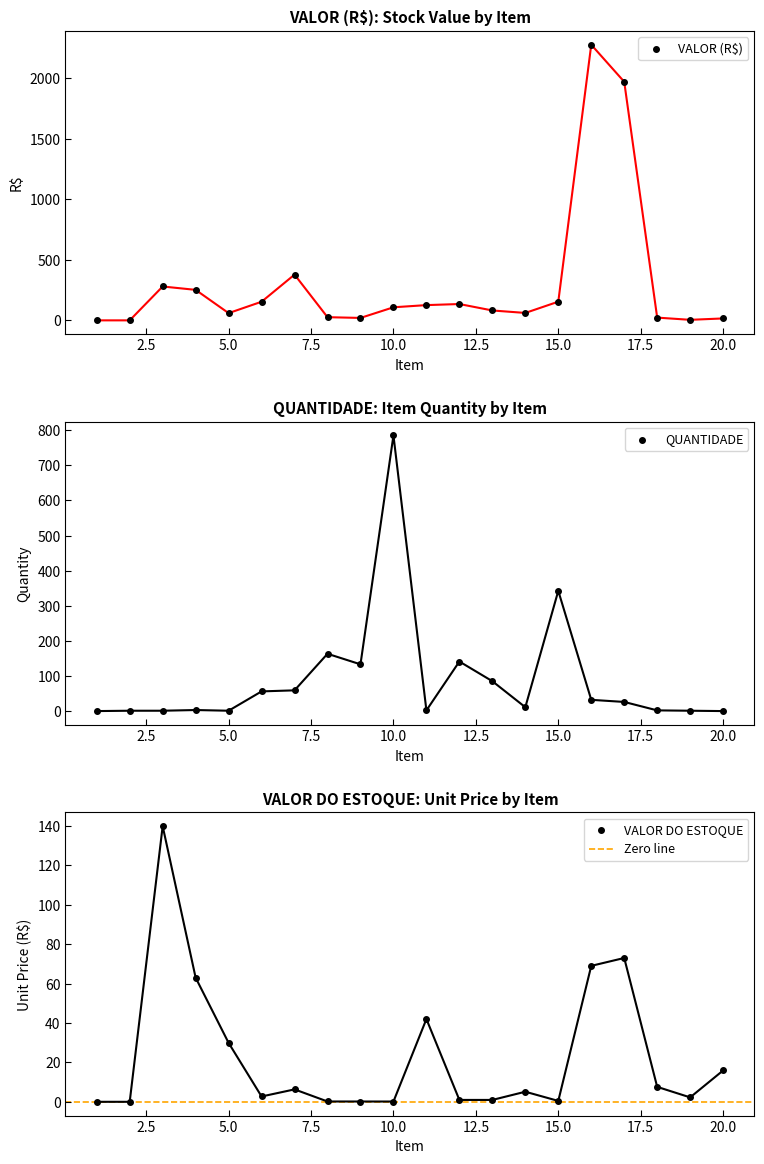

Is the value of QUANTIDADE at 7 greater than the value of VALOR (R$) at 20?

Yes